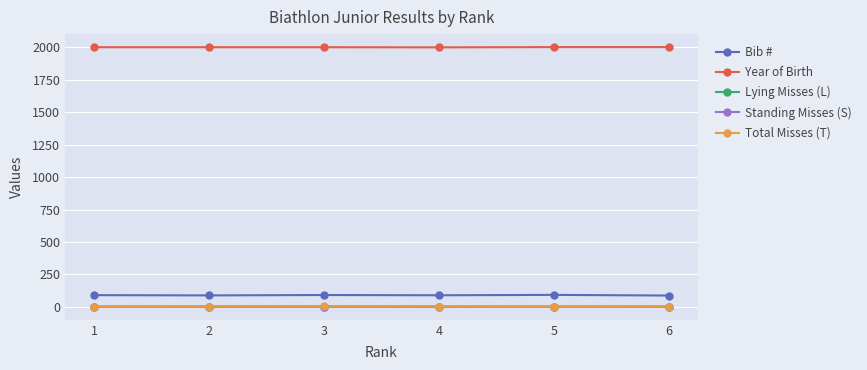

How many categories are shown in the chart?

6